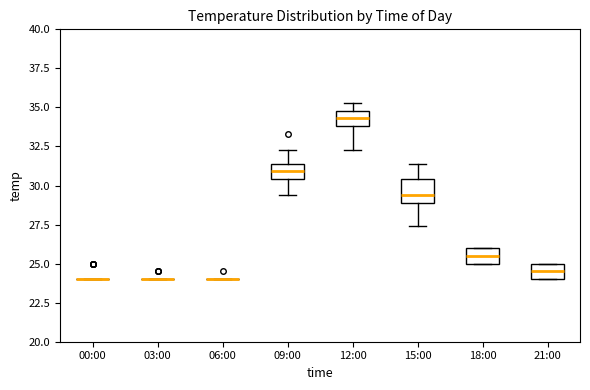

Reading left to right, transcribe this box plot: for each box, give where its median line is, the range the box spans, and where its two whiskers end, as read against the y-axis. The values are not printed on the chart, so give them approximately, as read against the axis.

00:00: box collapsed to a line at 24.0, whiskers 24.0 to 24.0
03:00: box collapsed to a line at 24.0, whiskers 24.0 to 24.0
06:00: box collapsed to a line at 24.0, whiskers 24.0 to 24.0
09:00: median 31.0, box 30.5 to 31.5, whiskers 29.5 to 32.5
12:00: median 34.5, box 34.0 to 35.0, whiskers 32.5 to 35.5
15:00: median 29.5, box 29.0 to 30.5, whiskers 27.5 to 31.5
18:00: median 25.5, box 25.0 to 26.0, whiskers 25.0 to 26.0
21:00: median 24.5, box 24.0 to 25.0, whiskers 24.0 to 25.0